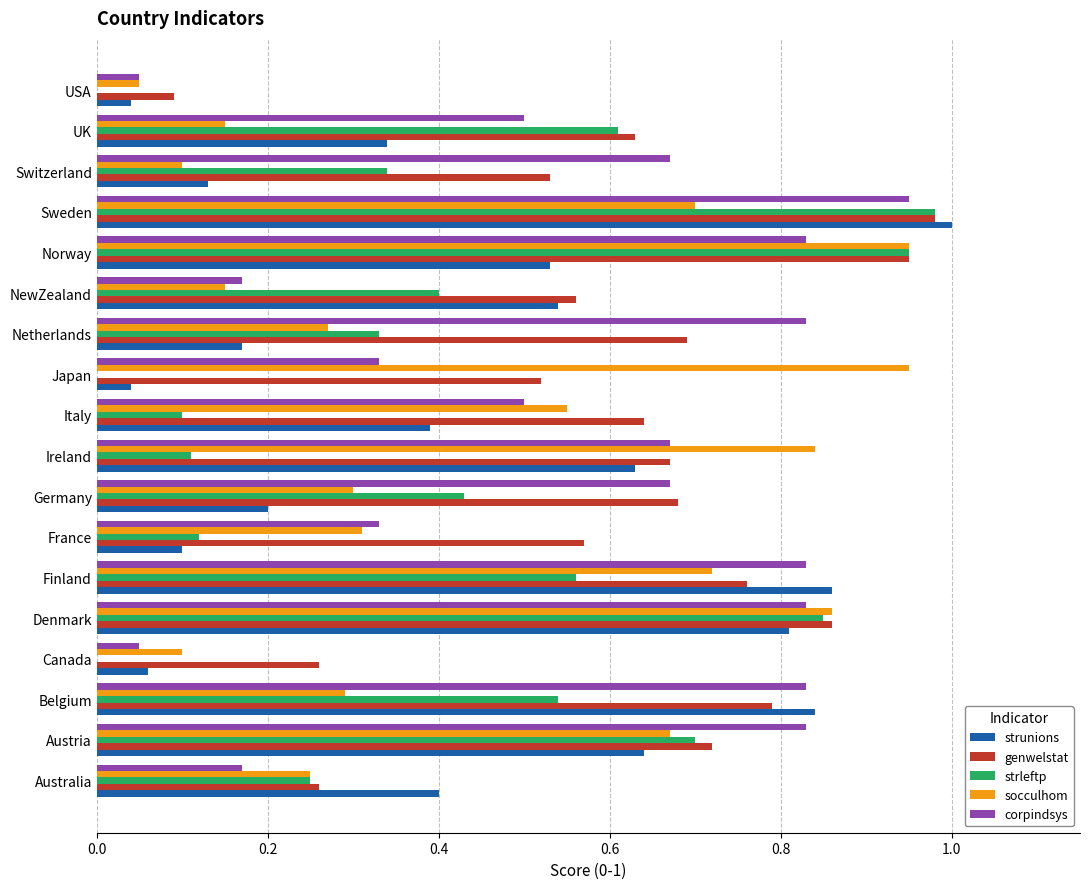

At which category does the chart reach its peak across all series?

Sweden